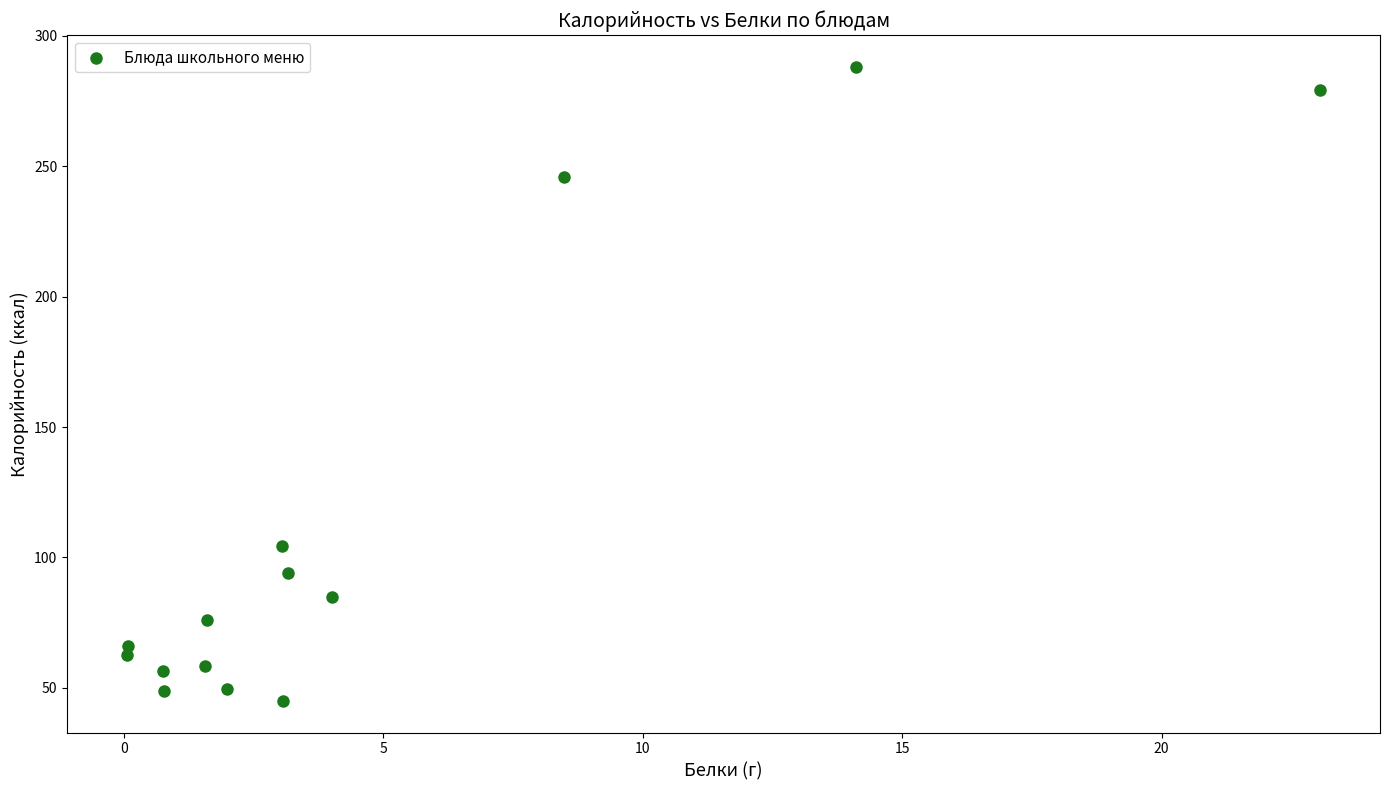

What Y value in the scatter plot is closest to 166?

104.5